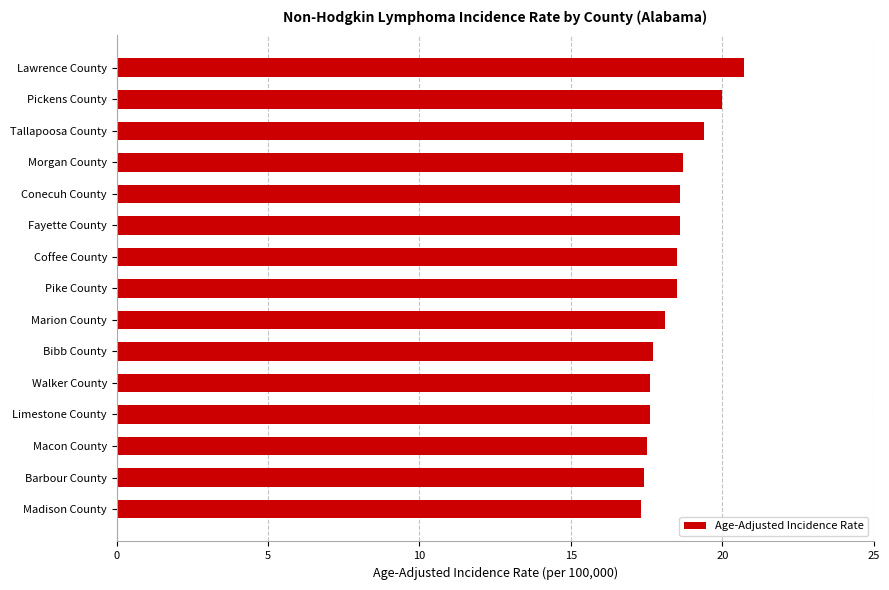

Approximately how many times larger is the value at Pike County compared to Pickens County?

0.9